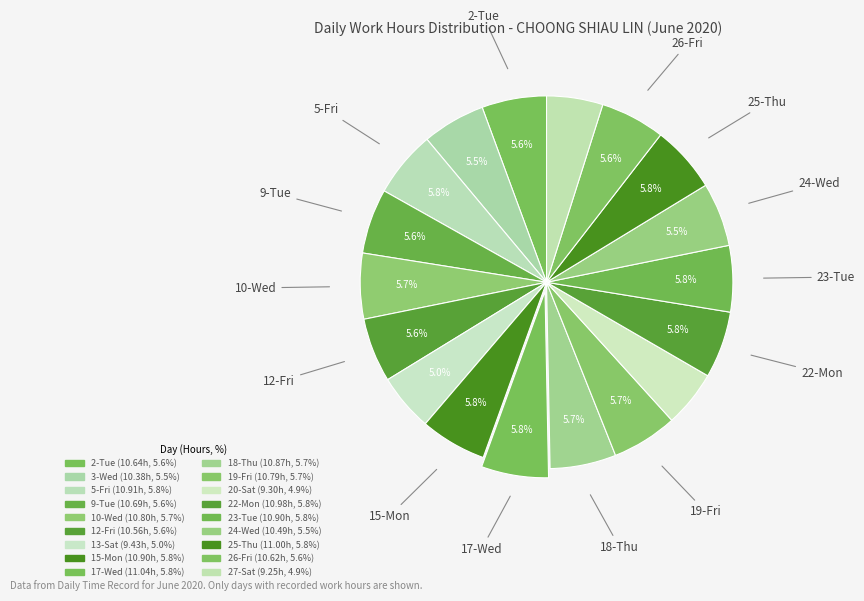

Count the number of slices in the pie.

18